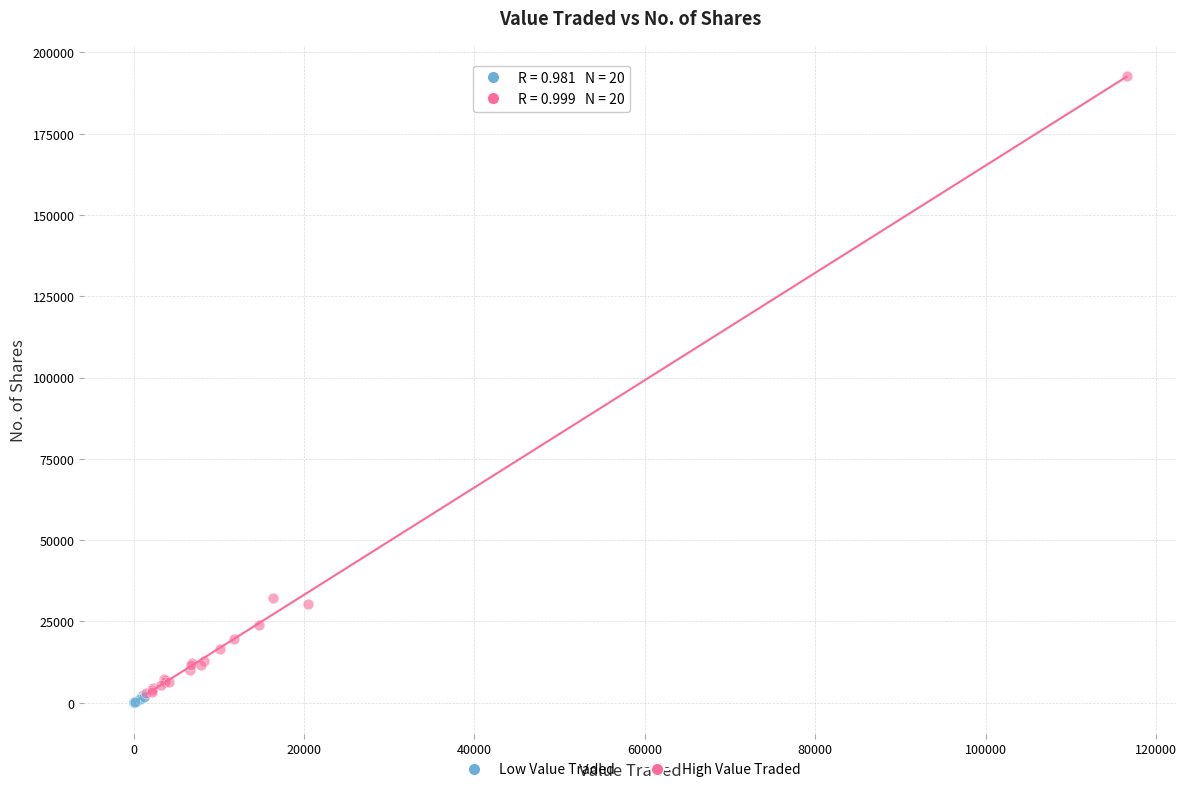

Which series reaches the maximum Y coordinate?

High Value Traded